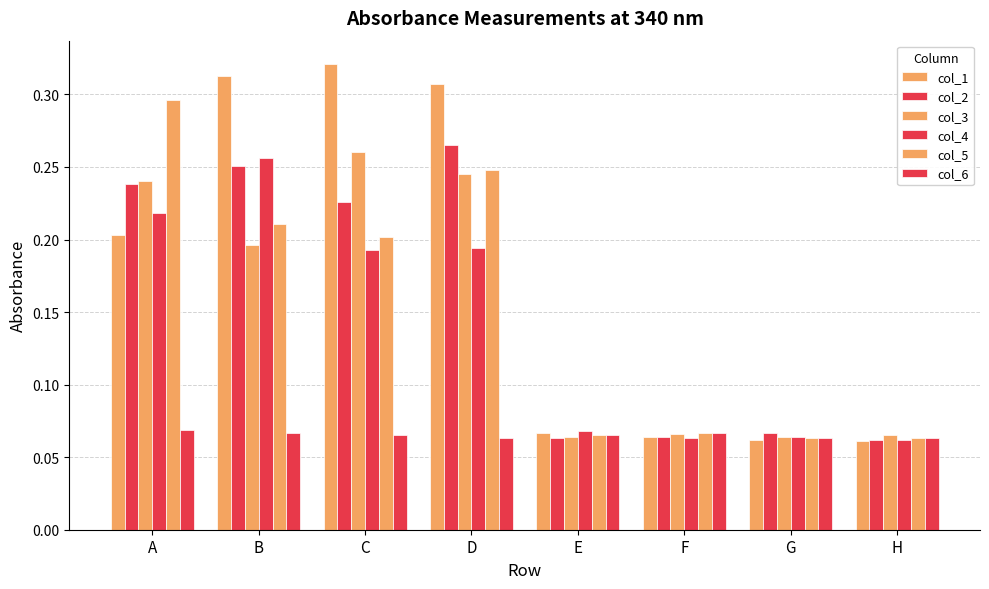

Count the number of categories in the chart.

8